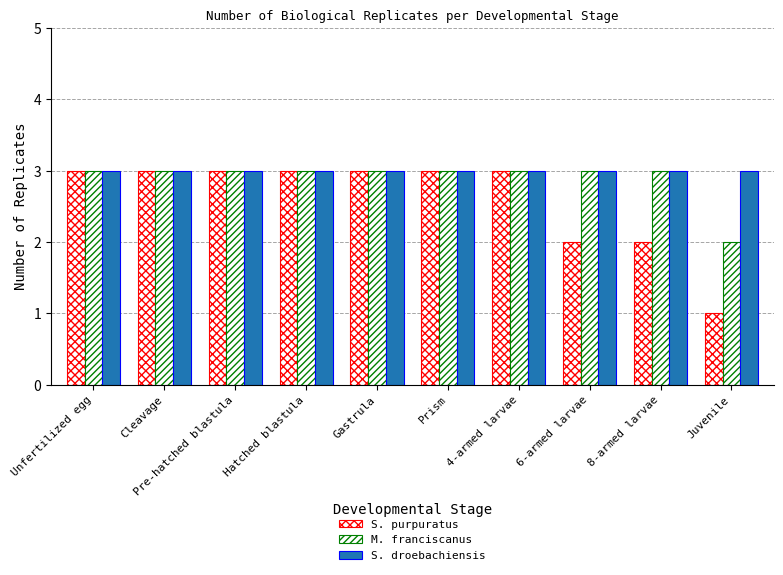

Are the bars grouped side by side (vs. stacked)?

Yes